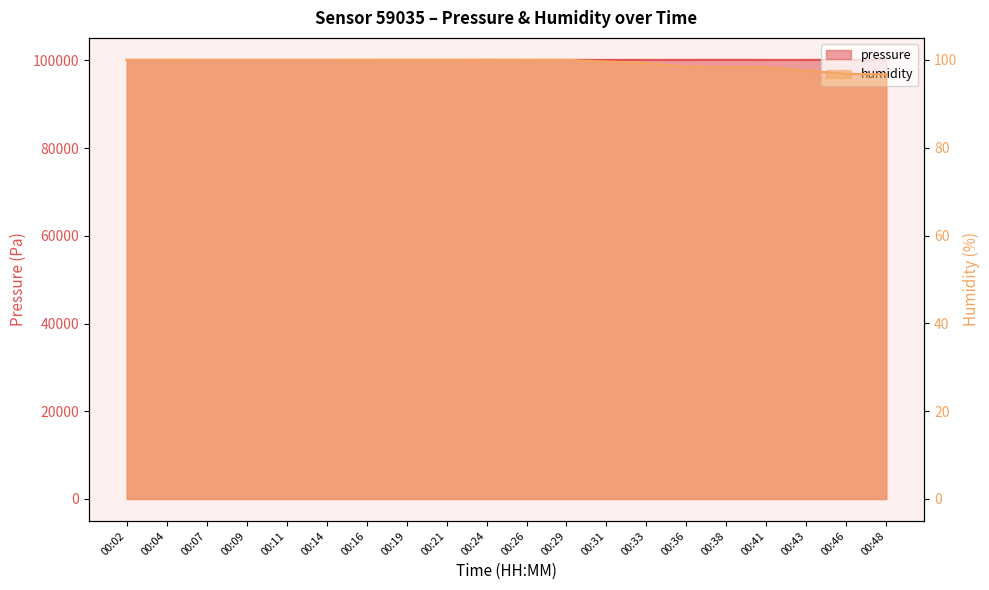

How many lines are shown in the chart?

2